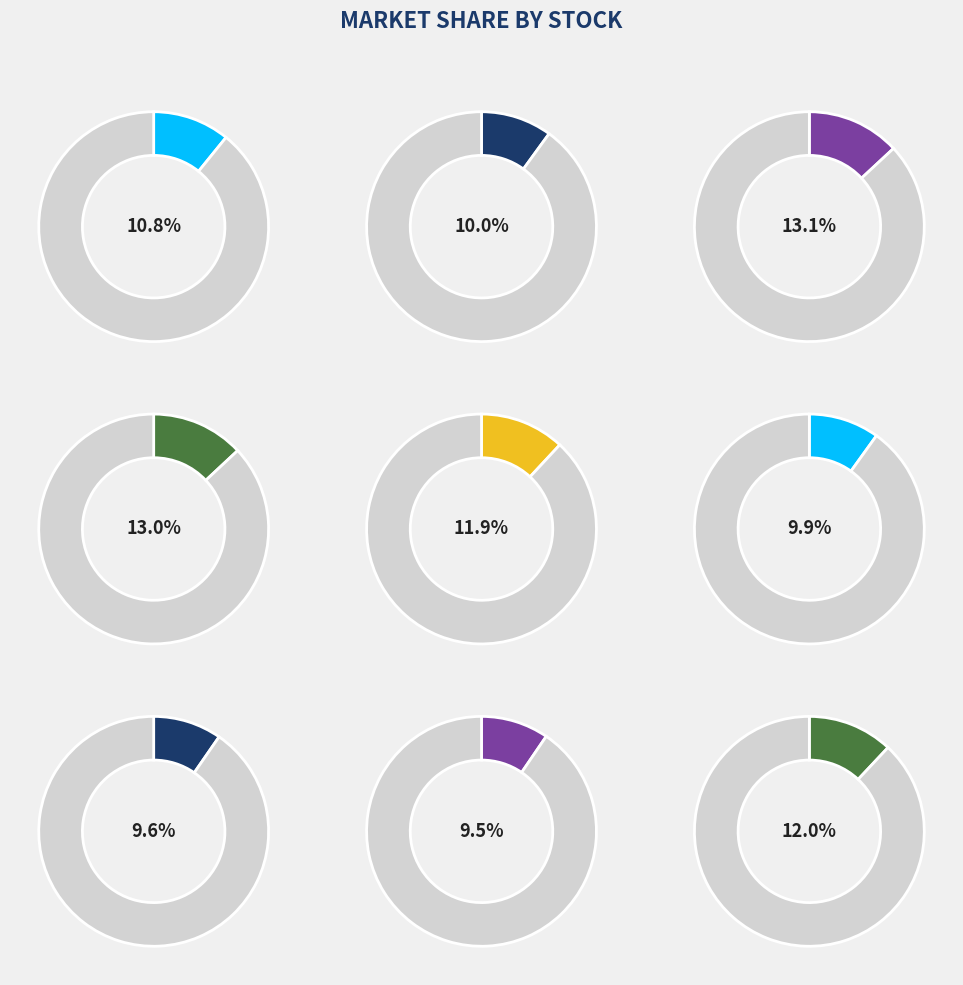

Which has a higher value, ação 3 or ação 8?

ação 3